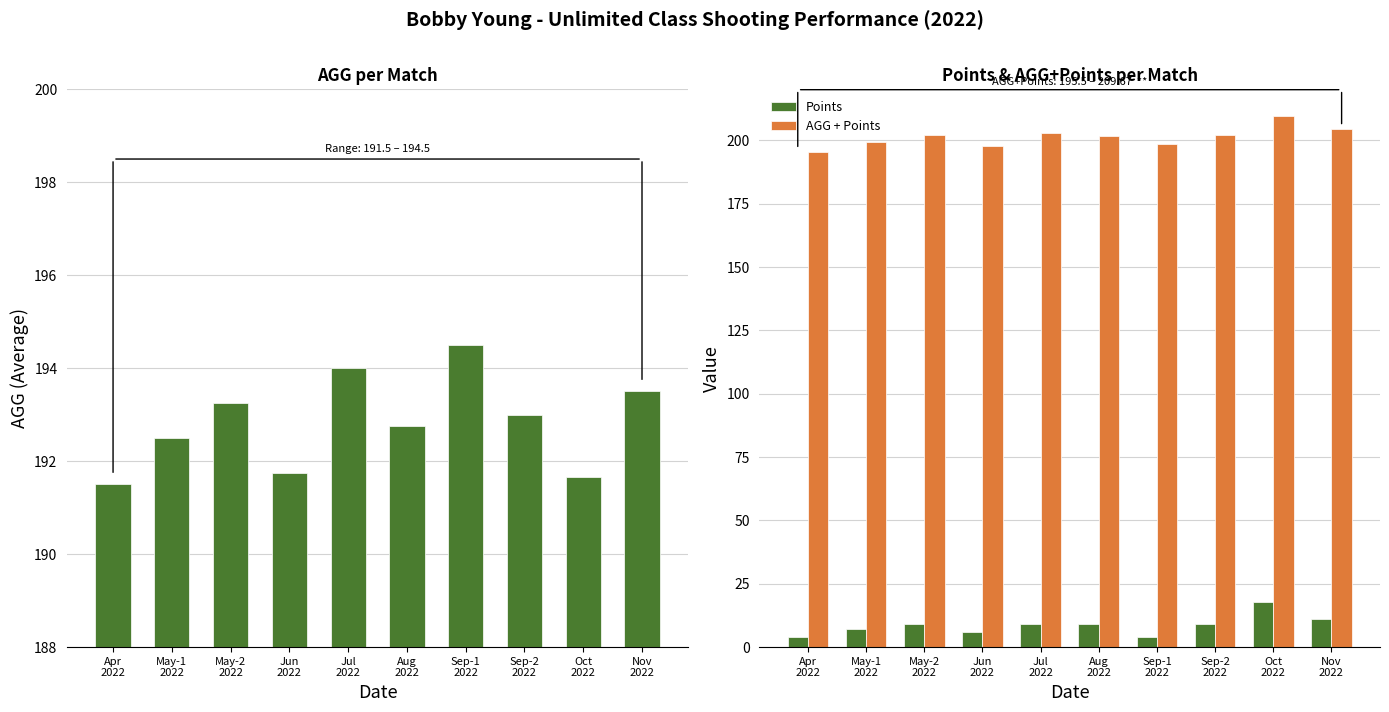

Which series changed the most between Jul
2022 and Oct
2022?

Points